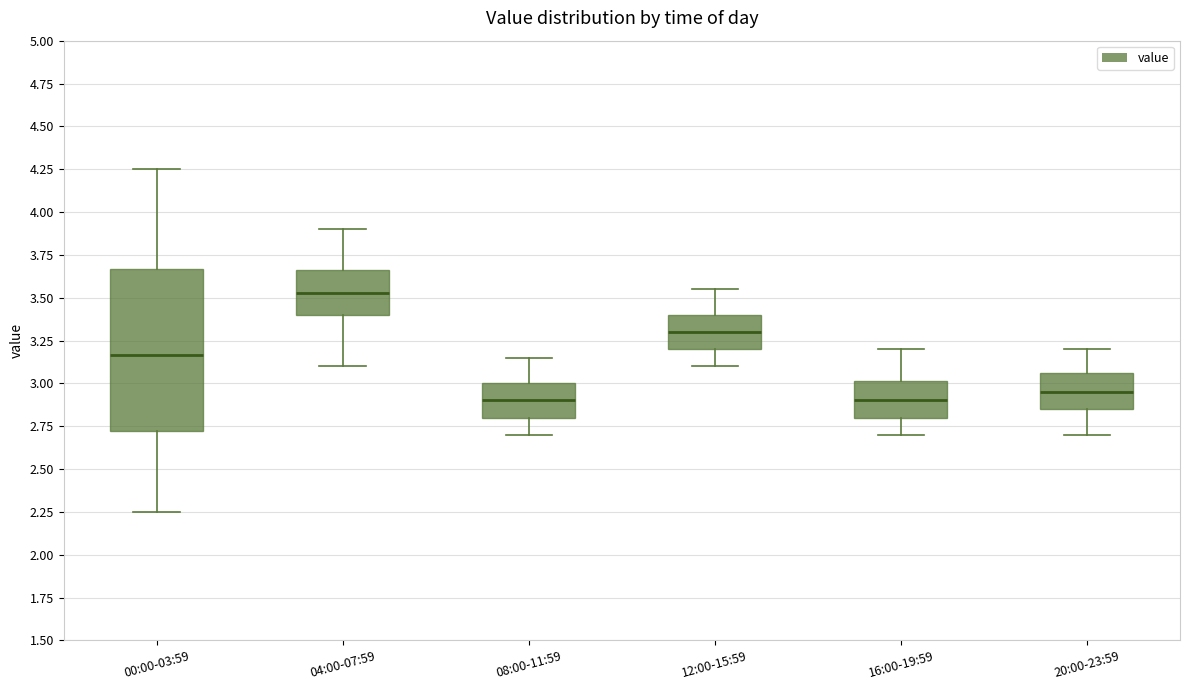

Reading left to right, transcribe this box plot: for each box, give where its median line is, the range the box spans, and where its two whiskers end, as read against the y-axis. The values are not printed on the chart, so give them approximately, as read against the axis.

00:00-03:59: median 3.15, box 2.70 to 3.65, whiskers 2.25 to 4.25
04:00-07:59: median 3.55, box 3.40 to 3.65, whiskers 3.10 to 3.90
08:00-11:59: median 2.90, box 2.80 to 3.00, whiskers 2.70 to 3.15
12:00-15:59: median 3.30, box 3.20 to 3.40, whiskers 3.10 to 3.55
16:00-19:59: median 2.90, box 2.80 to 3.00, whiskers 2.70 to 3.20
20:00-23:59: median 2.95, box 2.85 to 3.05, whiskers 2.70 to 3.20